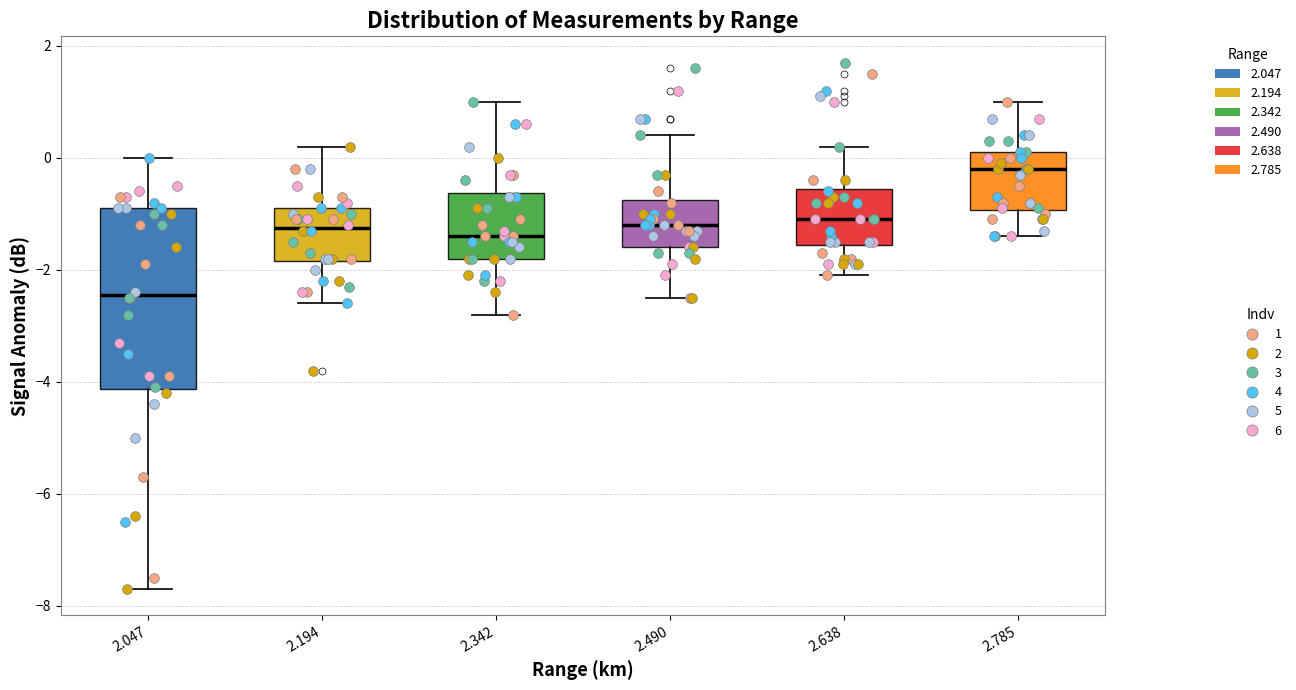

Reading left to right, transcribe this box plot: for each box, give where its median line is, the range the box spans, and where its two whiskers end, as read against the y-axis. The values are not printed on the chart, so give them approximately, as read against the axis.

2.047: median -2.4, box -4.2 to -0.8, whiskers -7.6 to 0.0
2.194: median -1.2, box -1.8 to -0.8, whiskers -2.6 to 0.2
2.342: median -1.4, box -1.8 to -0.6, whiskers -2.8 to 1.0
2.490: median -1.2, box -1.6 to -0.8, whiskers -2.4 to 0.4
2.638: median -1.0, box -1.6 to -0.6, whiskers -2.0 to 0.2
2.785: median -0.2, box -1.0 to 0.2, whiskers -1.4 to 1.0